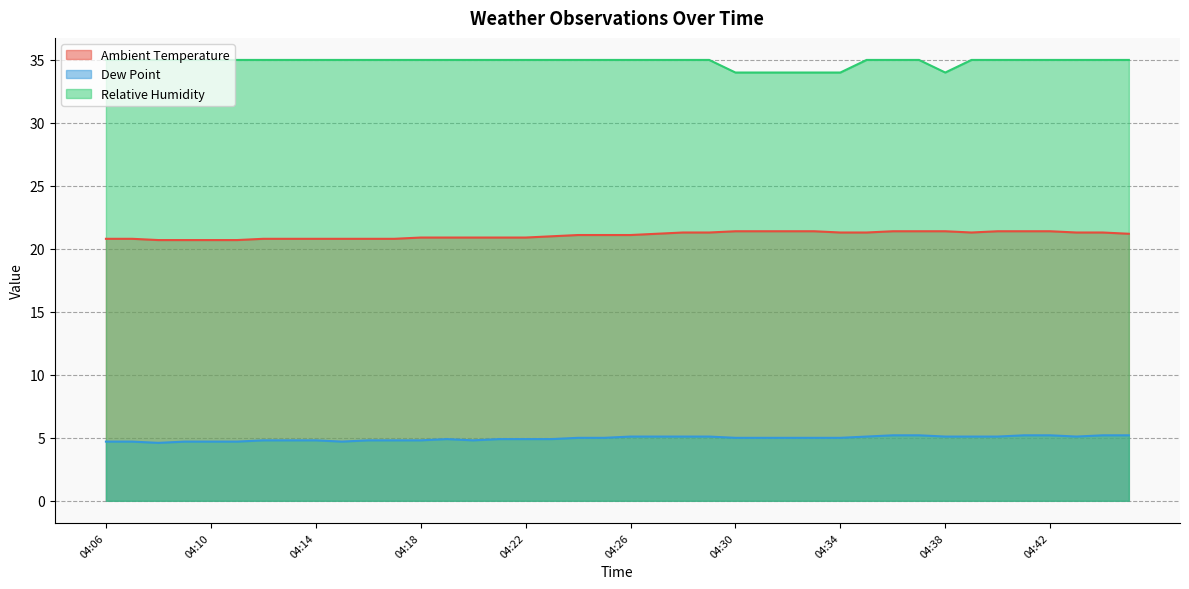

What is the approximate value of Ambient Temperature at 04:11?

20.7